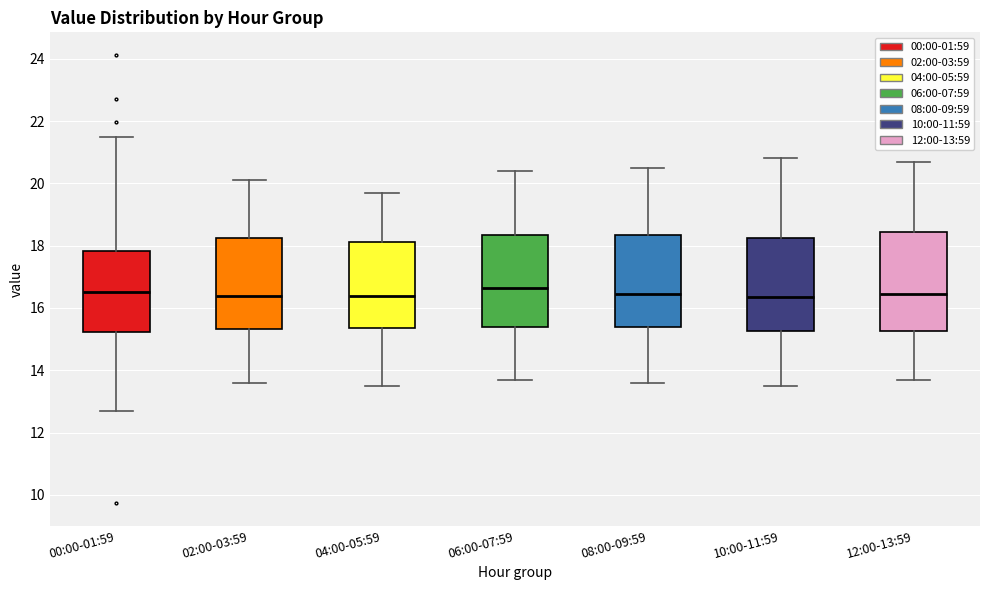

Reading left to right, read every box against the y-axis: the position of its median line, the range the box covers, and the ends of its whiskers. The values are not printed on the chart, so give them approximately, as read against the axis.

00:00-01:59: median 16.6, box 15.2 to 17.8, whiskers 12.6 to 21.6
02:00-03:59: median 16.4, box 15.4 to 18.2, whiskers 13.6 to 20.2
04:00-05:59: median 16.4, box 15.4 to 18.2, whiskers 13.6 to 19.8
06:00-07:59: median 16.6, box 15.4 to 18.4, whiskers 13.8 to 20.4
08:00-09:59: median 16.4, box 15.4 to 18.4, whiskers 13.6 to 20.6
10:00-11:59: median 16.4, box 15.2 to 18.2, whiskers 13.6 to 20.8
12:00-13:59: median 16.4, box 15.2 to 18.4, whiskers 13.8 to 20.8